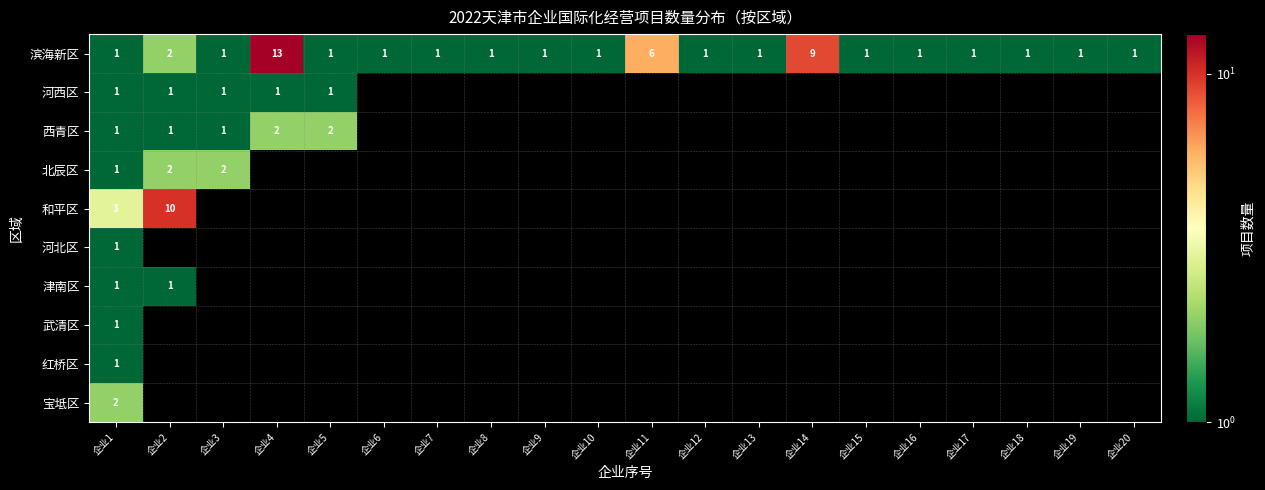

What is the total value across all series at 企业1?

13